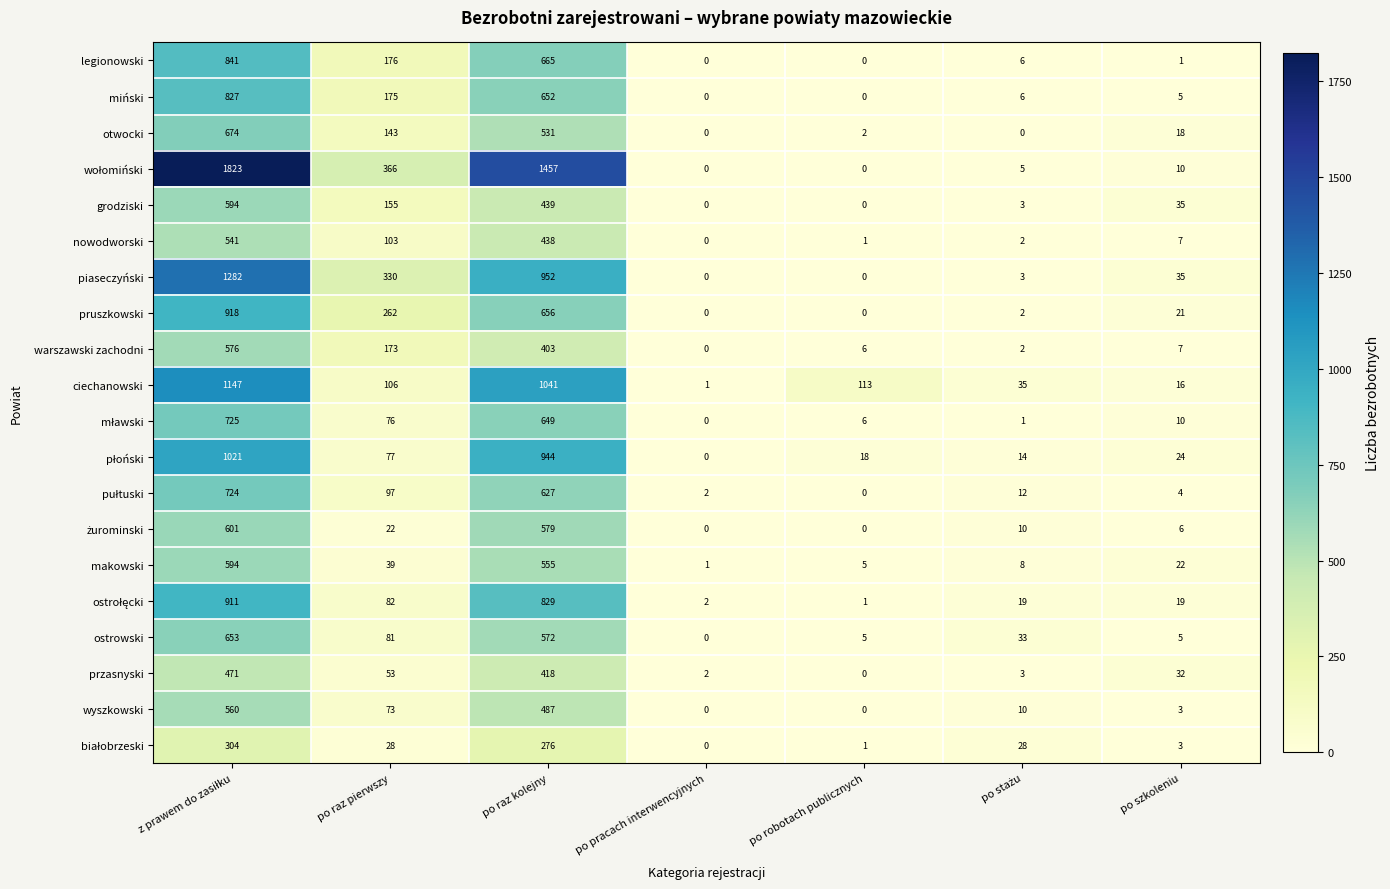

Which series changed the most between po robotach publicznych and po szkoleniu?

ciechanowski